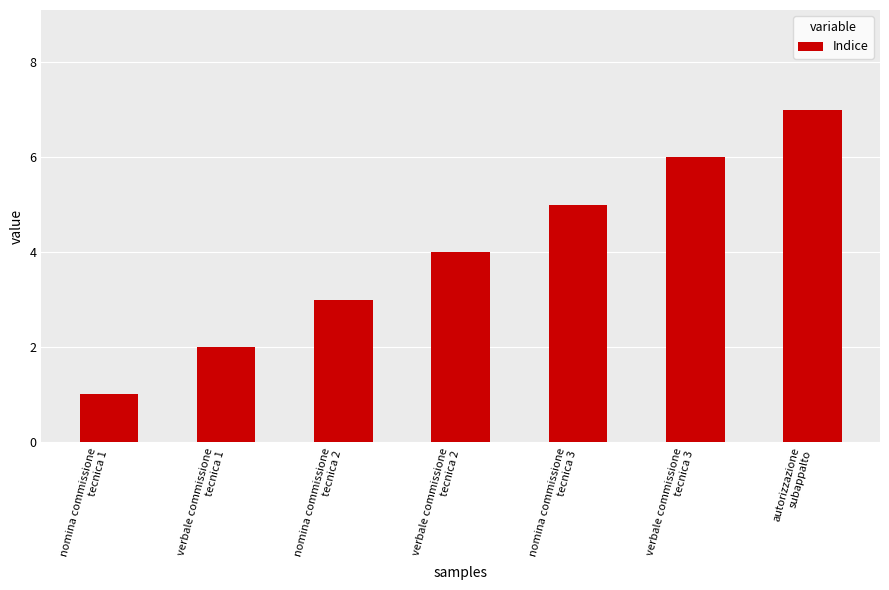

The chart shows a value of 1 at nomina commissione
tecnica 1. True or false?

True